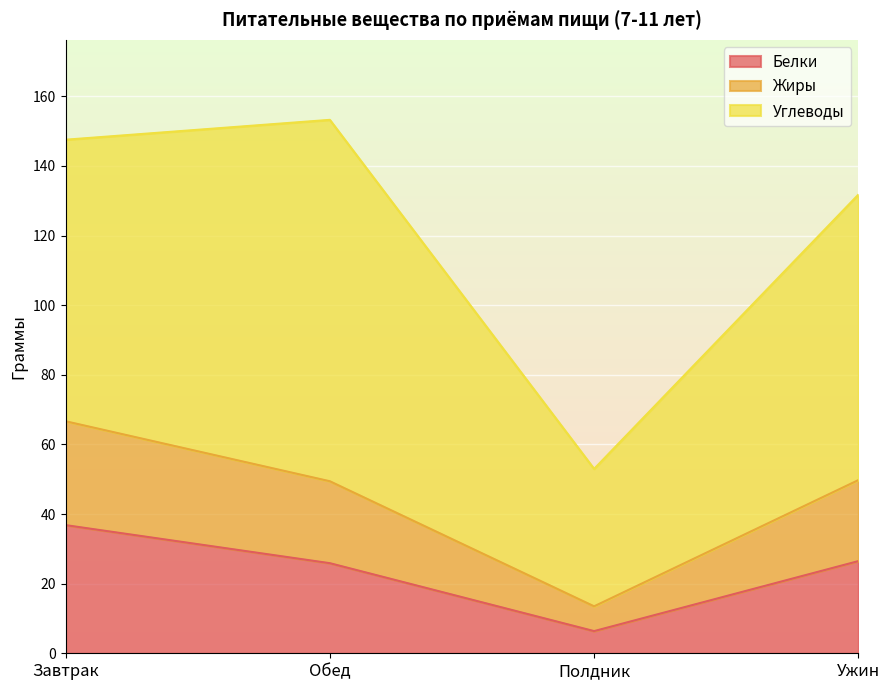

Which category has the lowest value in the Белки series?

Полдник